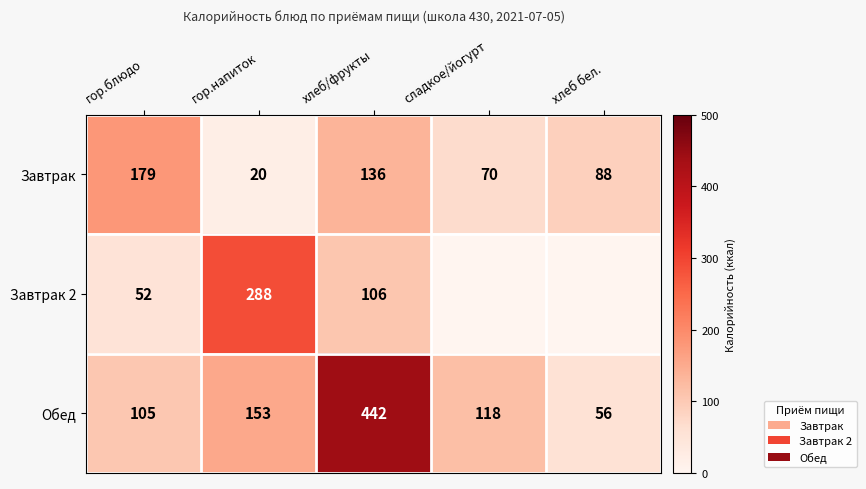

What is the sum of all Завтрак values?

493